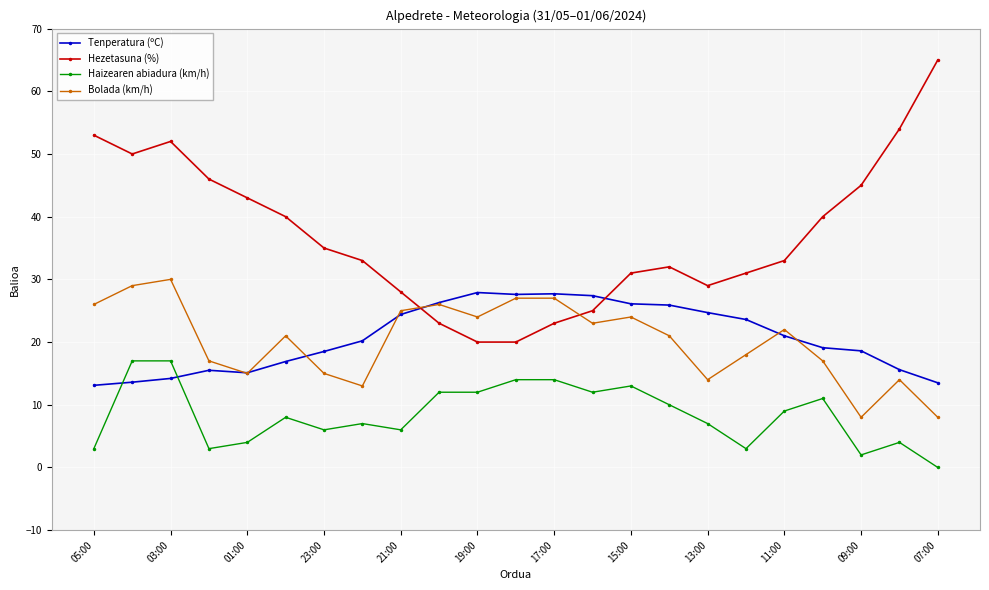

Which series has the largest total across all categories?

Hezetasuna (%)